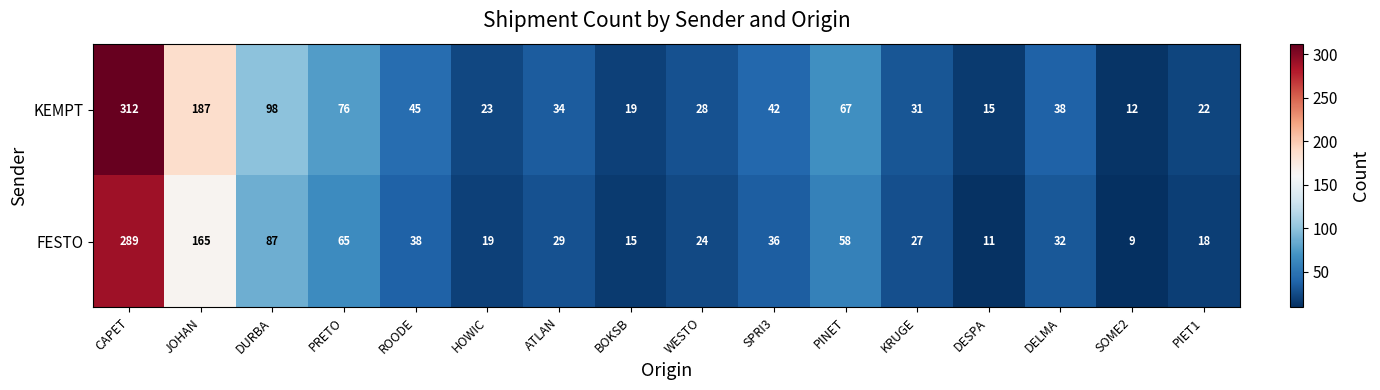

List the series in order of their peak value, highest first.

KEMPT, FESTO